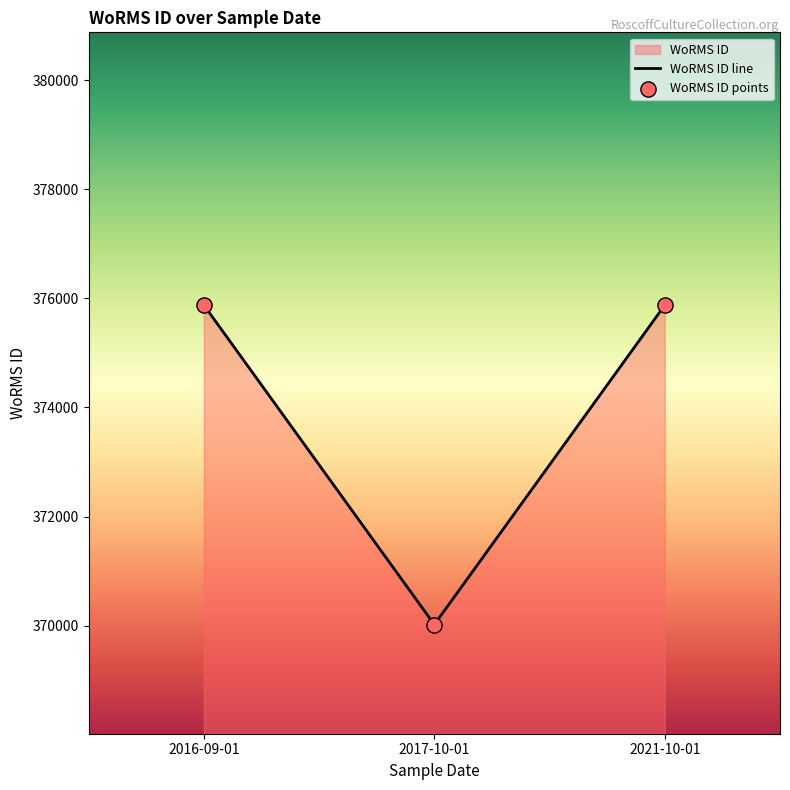

Which series has the largest total across all categories?

WoRMS ID line